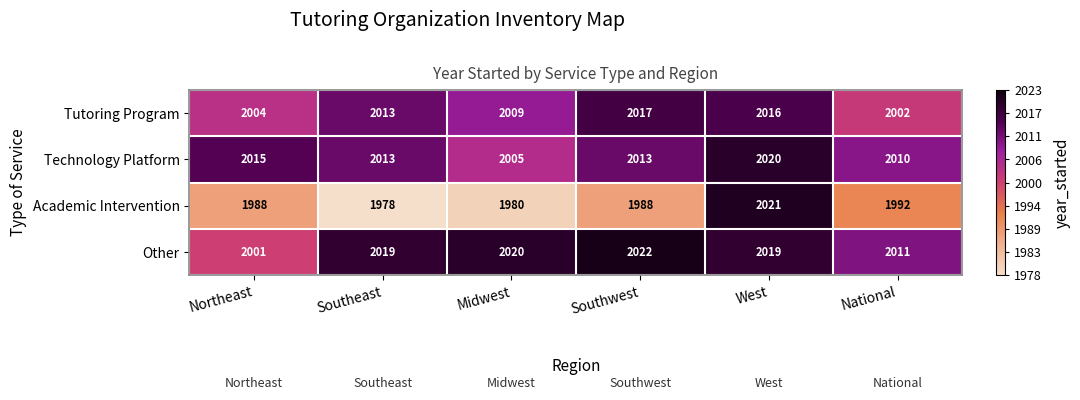

Reading left to right, list all the values displayed in this chart.

Tutoring Program: Northeast=2004	Southeast=2013	Midwest=2009	Southwest=2017	West=2016	National=2002
Technology Platform: Northeast=2015	Southeast=2013	Midwest=2005	Southwest=2013	West=2020	National=2010
Academic Intervention: Northeast=1988	Southeast=1978	Midwest=1980	Southwest=1988	West=2021	National=1992
Other: Northeast=2001	Southeast=2019	Midwest=2020	Southwest=2022	West=2019	National=2011